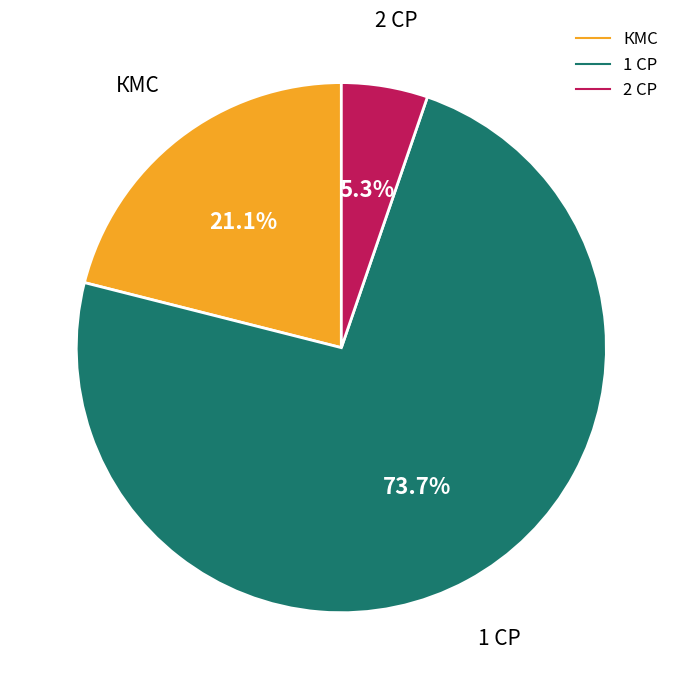

How many segments does this pie chart have?

3